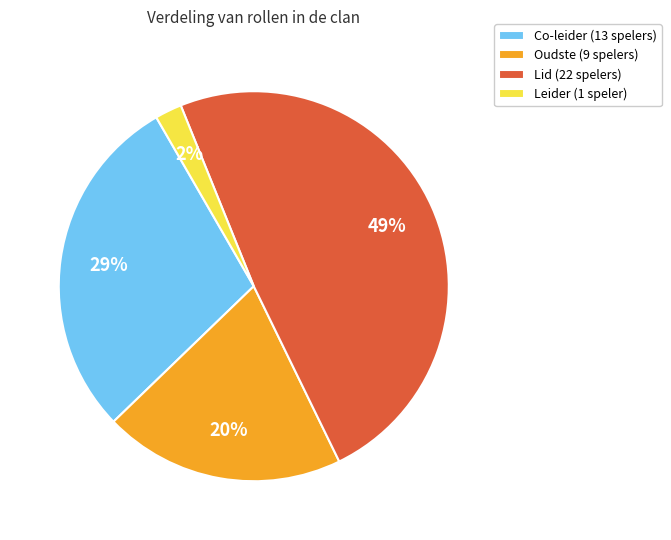

Does any single category account for the majority?

No